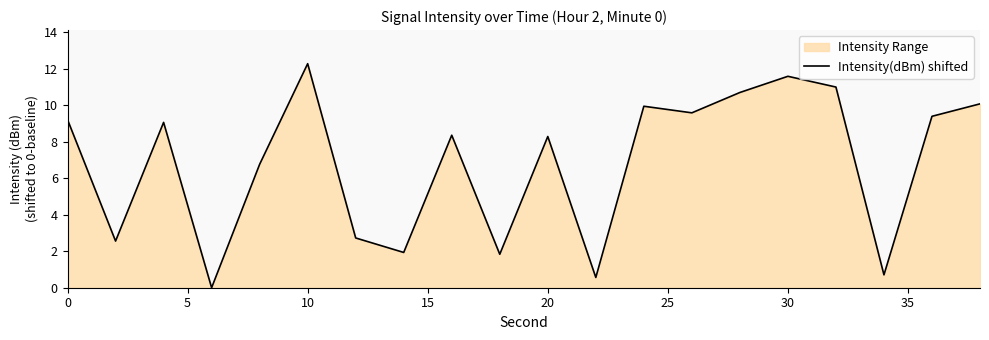

How many categories are shown in the chart?

20